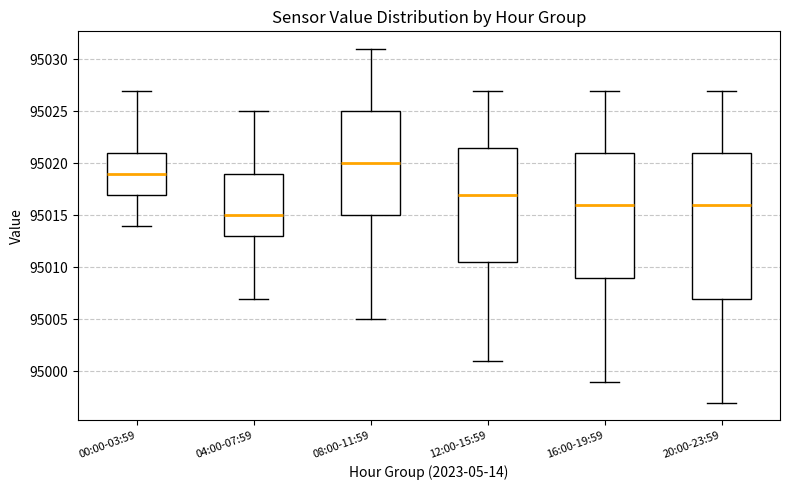

Which box's median line is the highest?

08:00-11:59